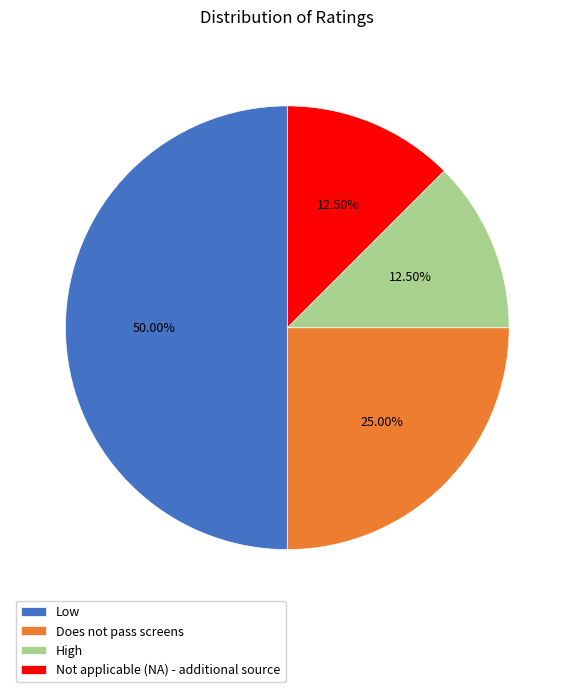

Approximately how many times larger is the value at Low compared to Not applicable (NA) - additional source?

4.0